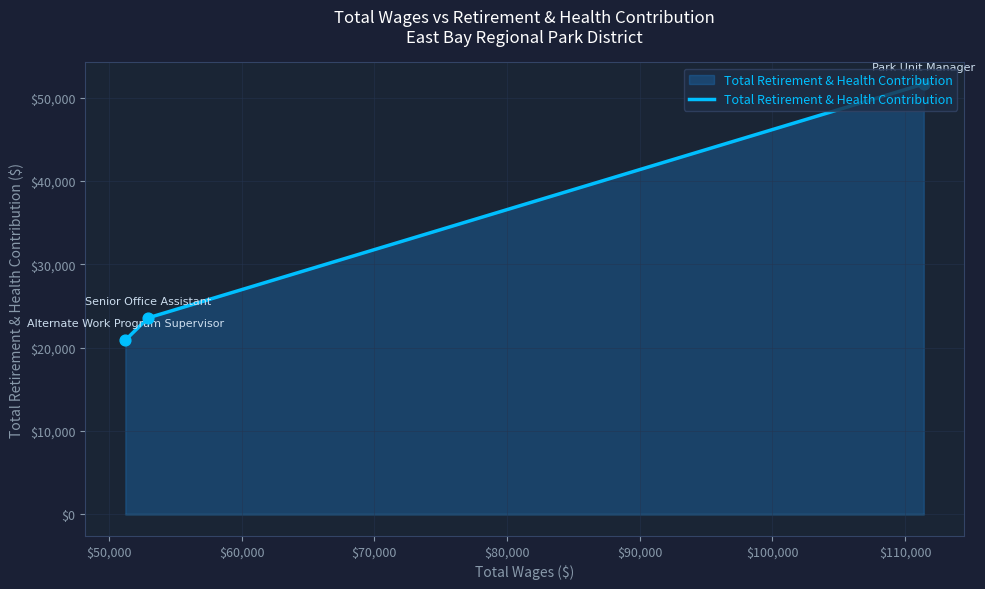

What is the ratio of the value at Alternate Work Program Supervisor to the value at Senior Office Assistant?

0.9